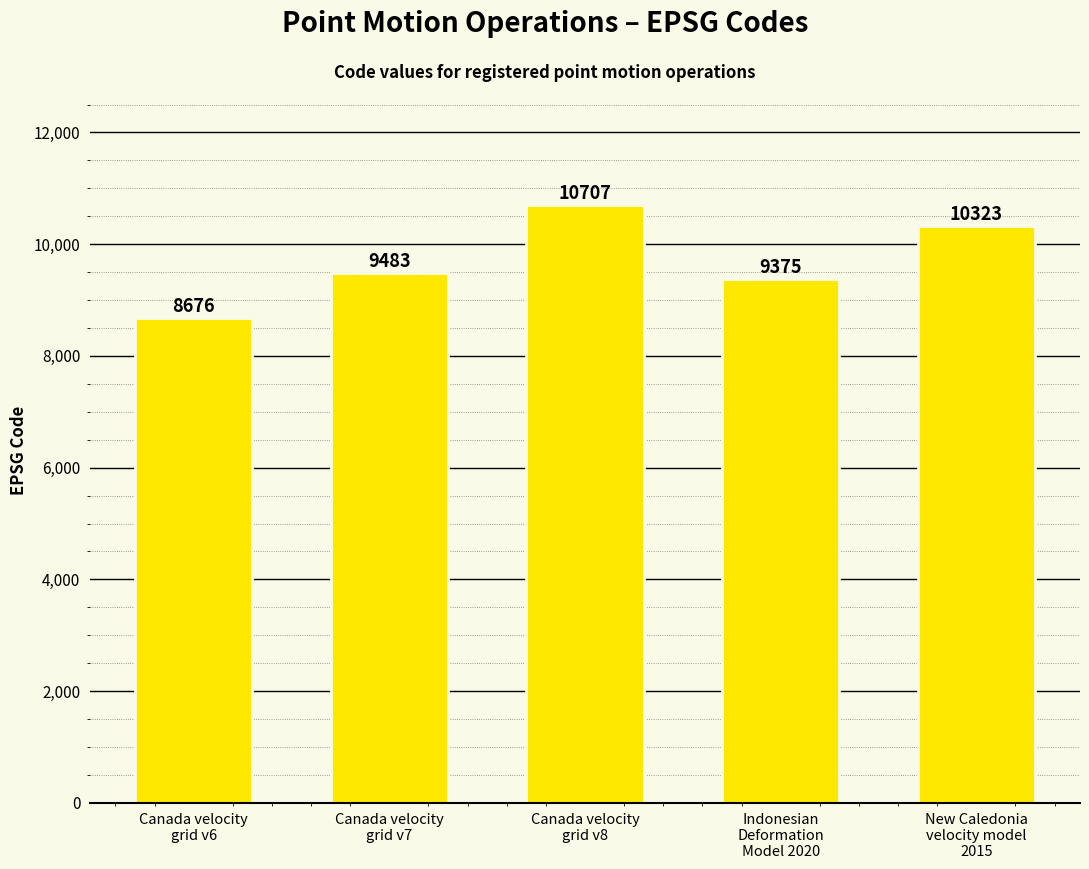

Which label corresponds to the smallest value in the chart?

Canada velocity
grid v6